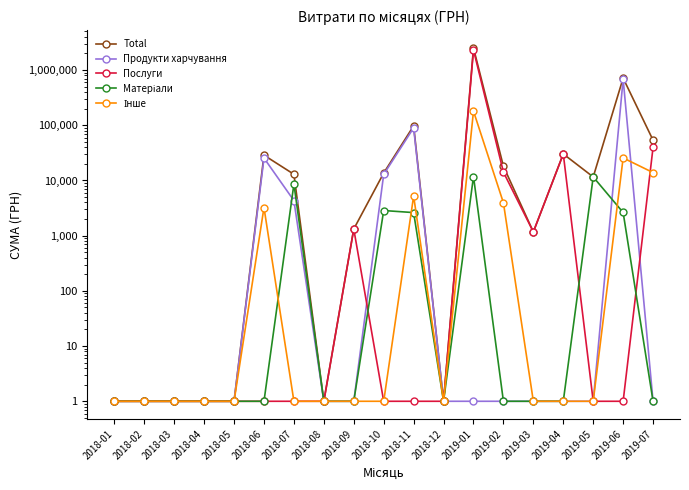

What is the smallest value displayed?

1.0